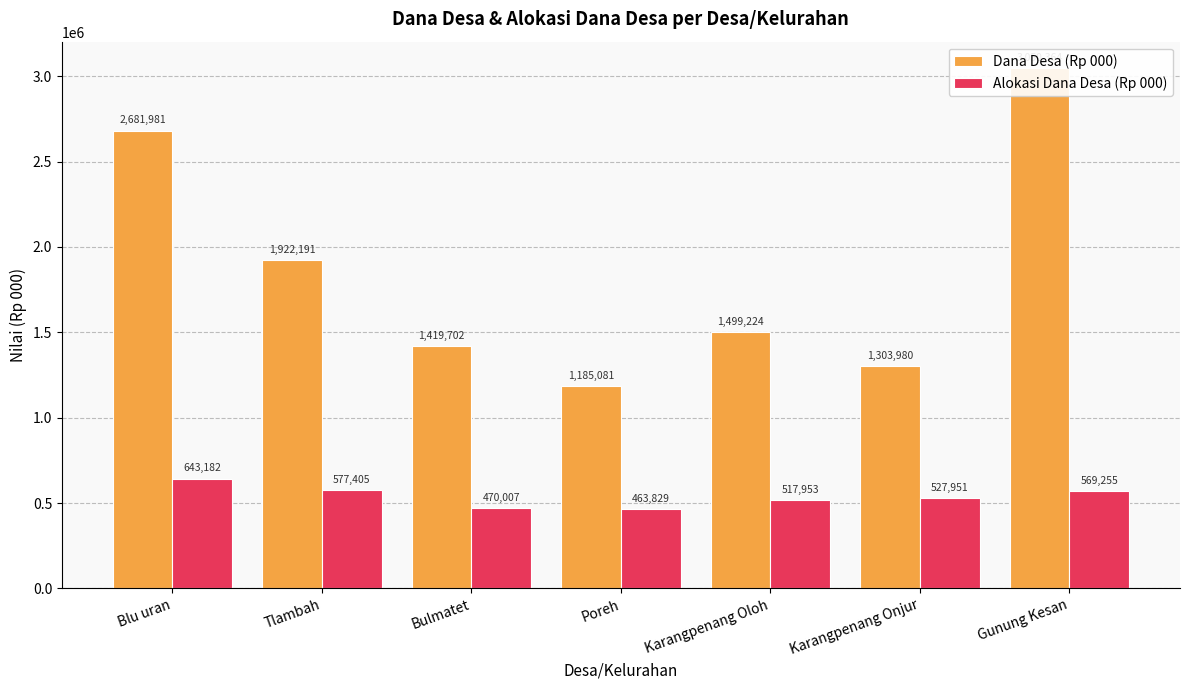

What is the value of the Dana Desa (Rp 000) bar at the 4th from the left?

1185081.0